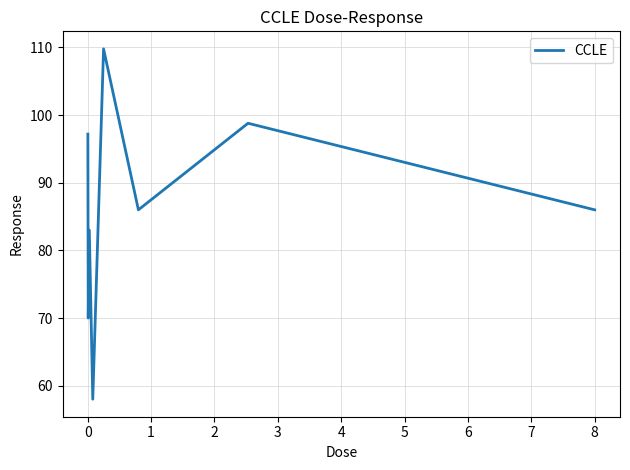

Does the chart display data point markers on the line(s)?

No